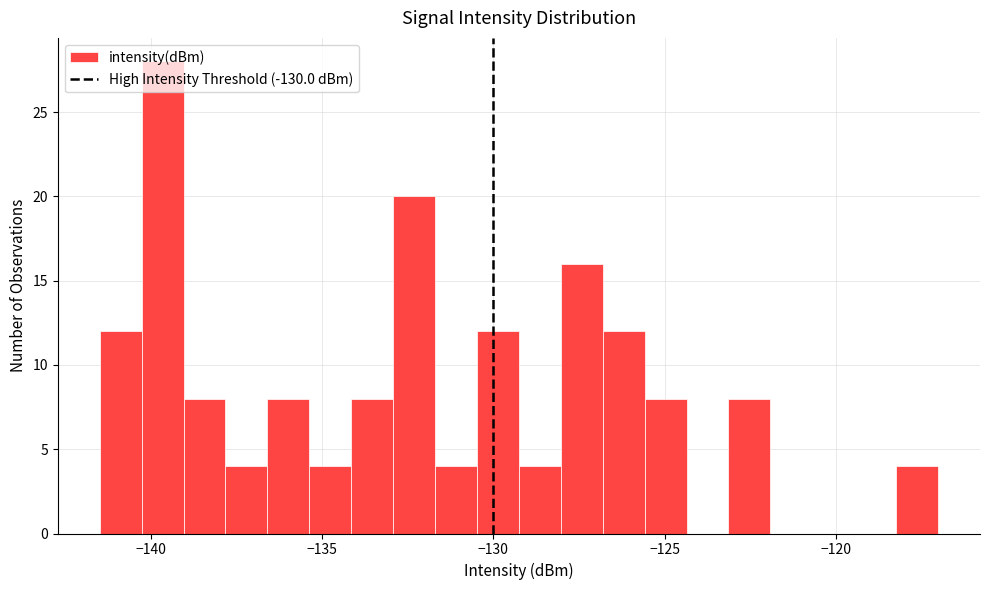

Read against the x-axis, roughly where is the centre of the tallest bar?

-139.5